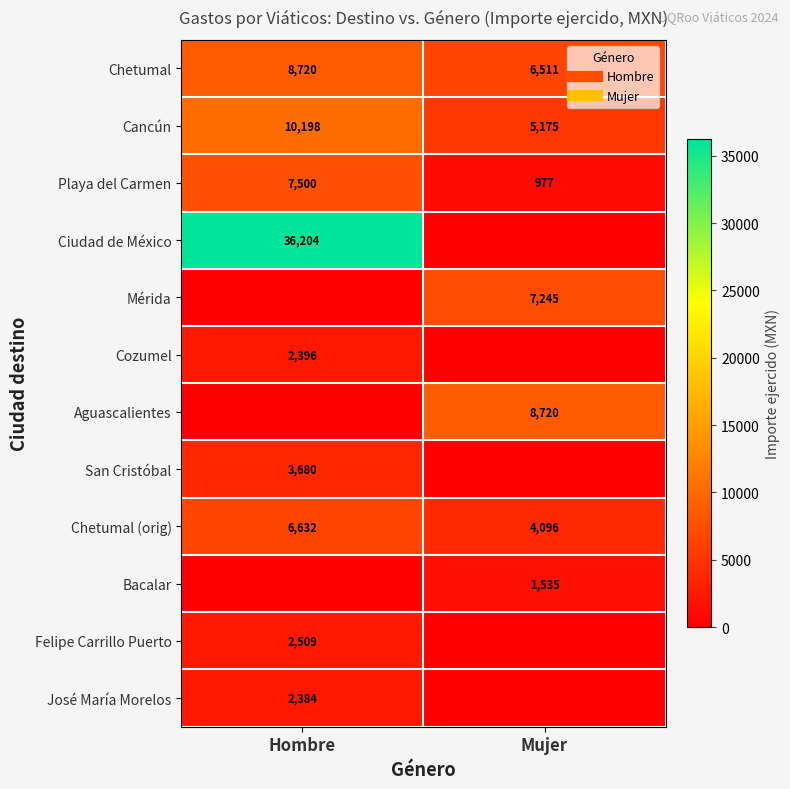

At which label is Aguascalientes closest to 4360?

Hombre